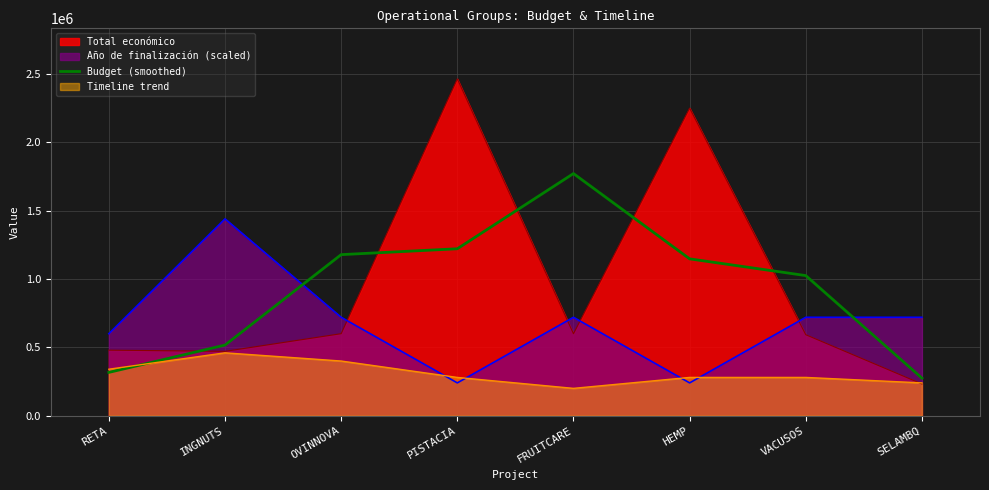

What is the label of the 3rd point from the right?

HEMP